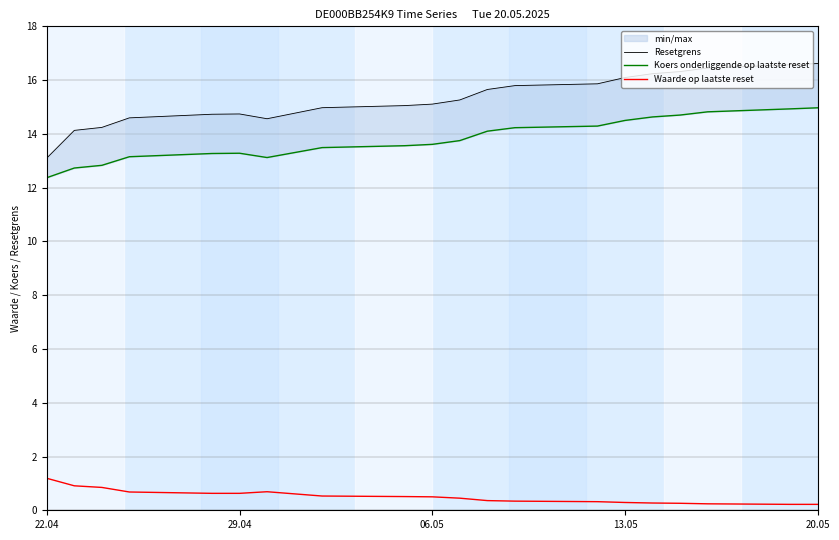

The Waarde op laatste reset series shows 0.6 at 29.04. True or false?

True